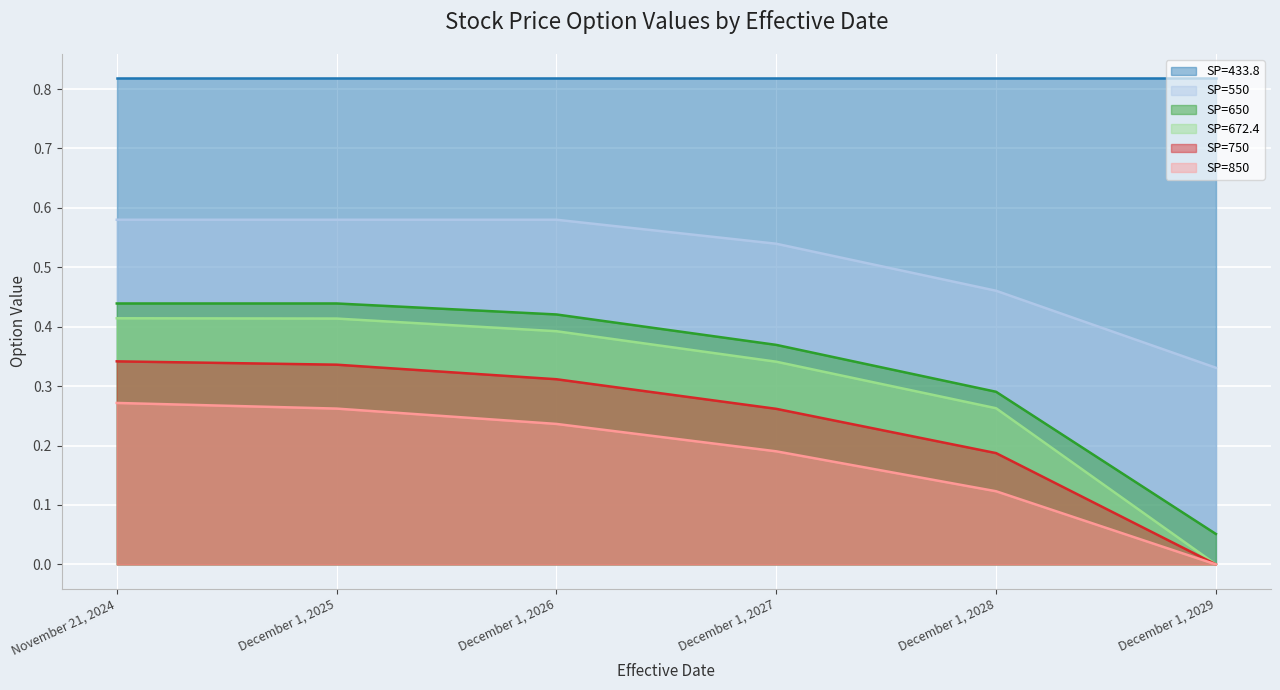

True or false: SP=650 and SP=750 cross at least once.

False